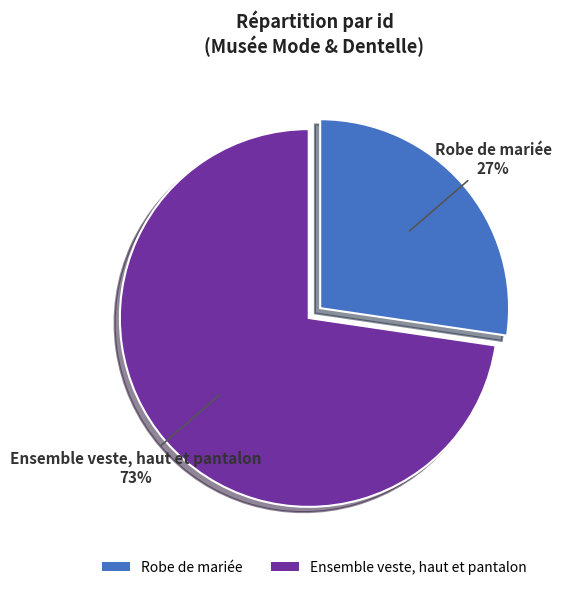

True or false: Robe de mariée accounts for 22% of the total.

False